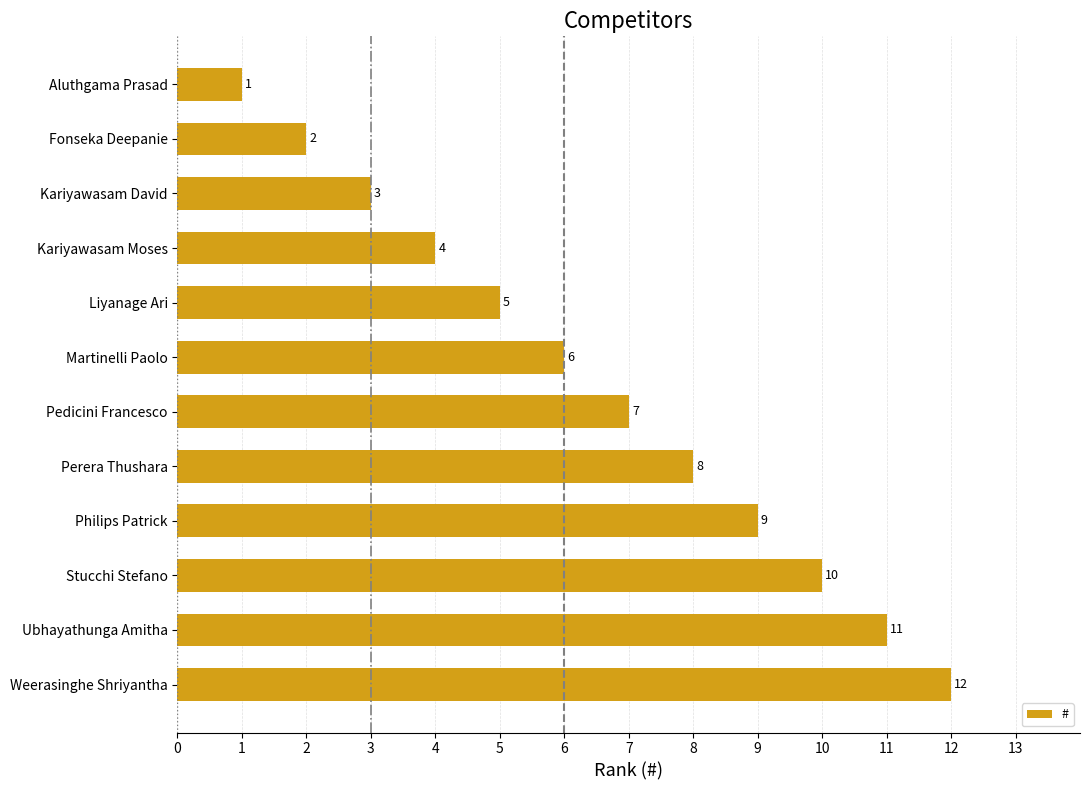

What is the smallest value displayed?

1